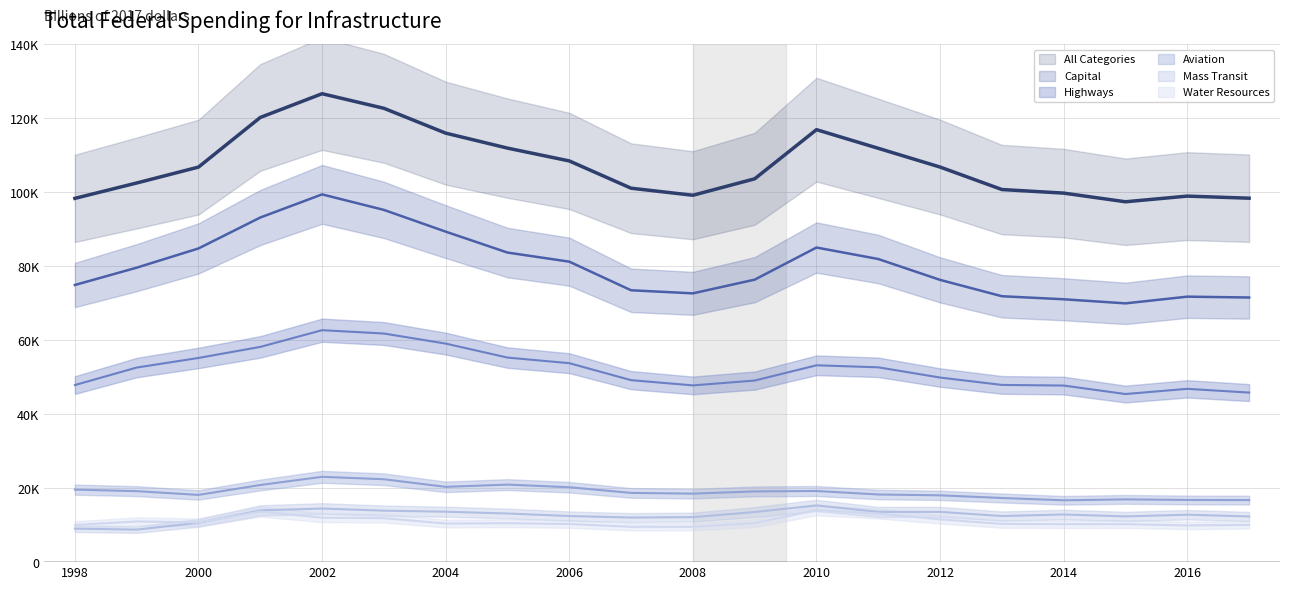

Which category has the highest value in the All Categories series?

2002